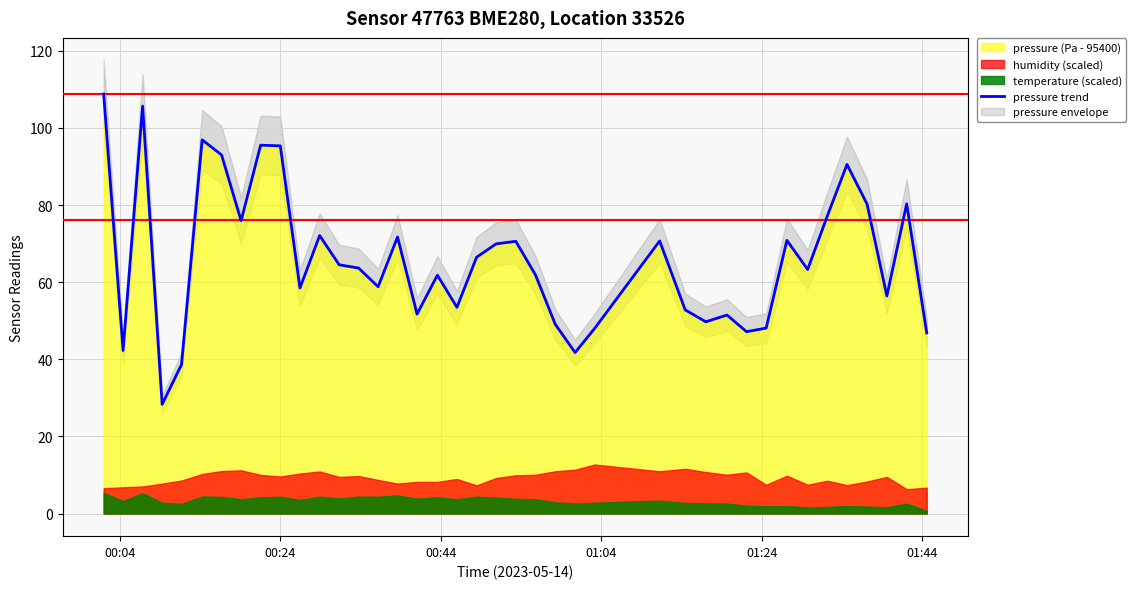

What is the maximum value shown in the chart?

108.8